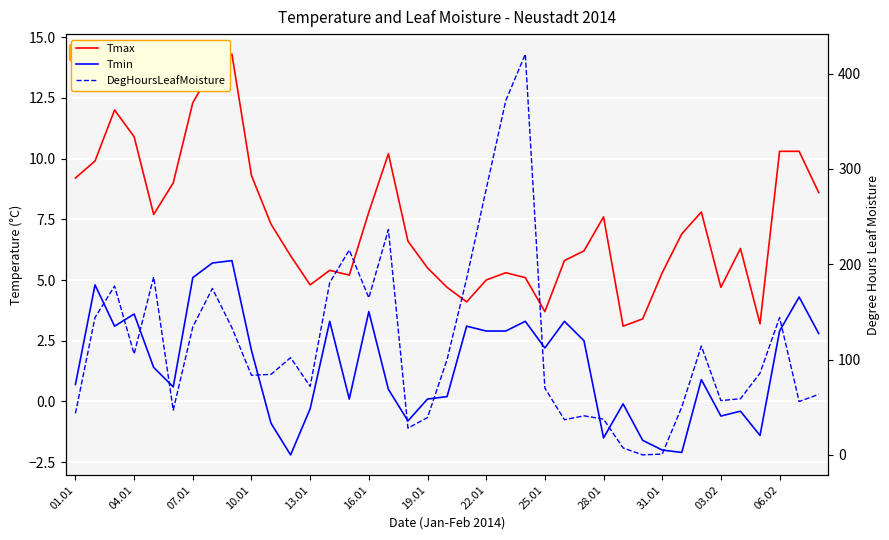

What is the sum of all DegHoursLeafMoisture values?

4531.7